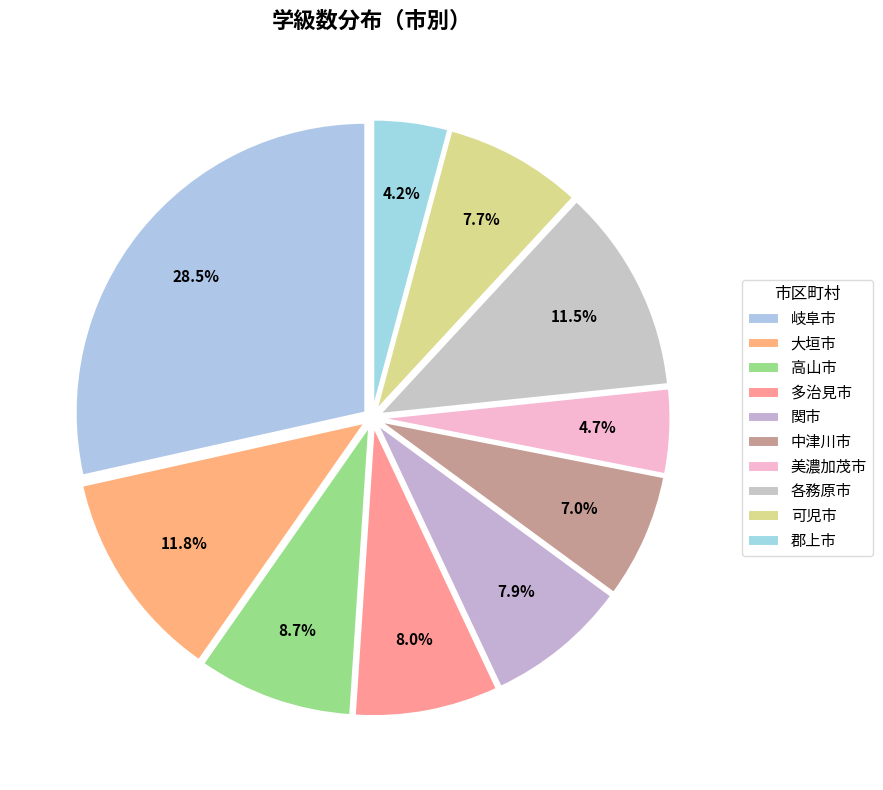

How many segments does this pie chart have?

10